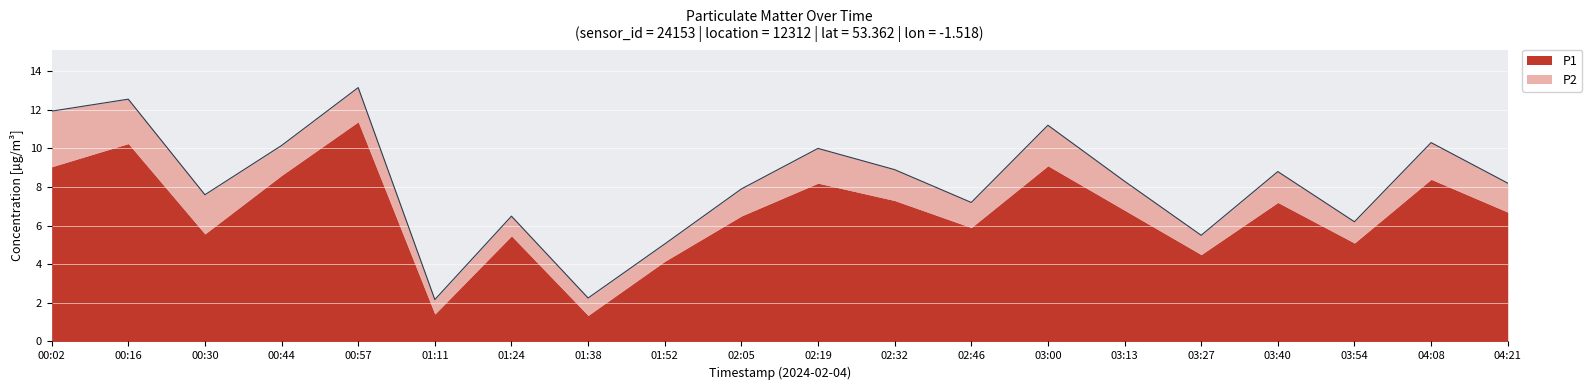

What is the smallest value displayed?

2.2